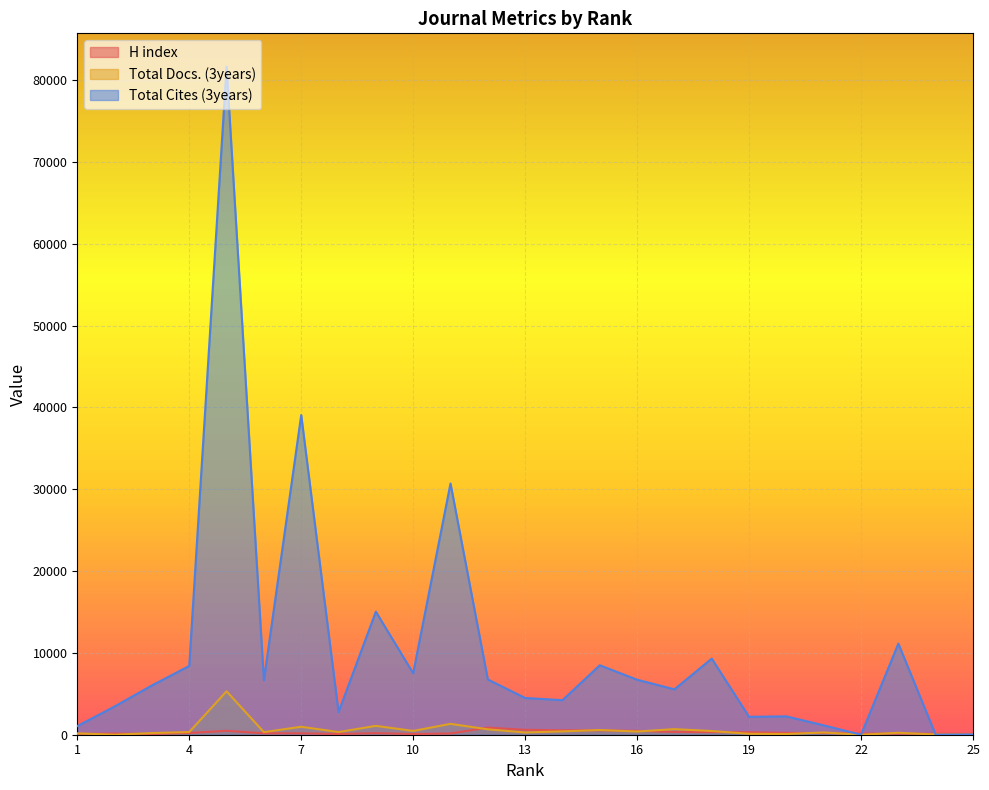

Which series has the largest total across all categories?

Total Cites (3years)